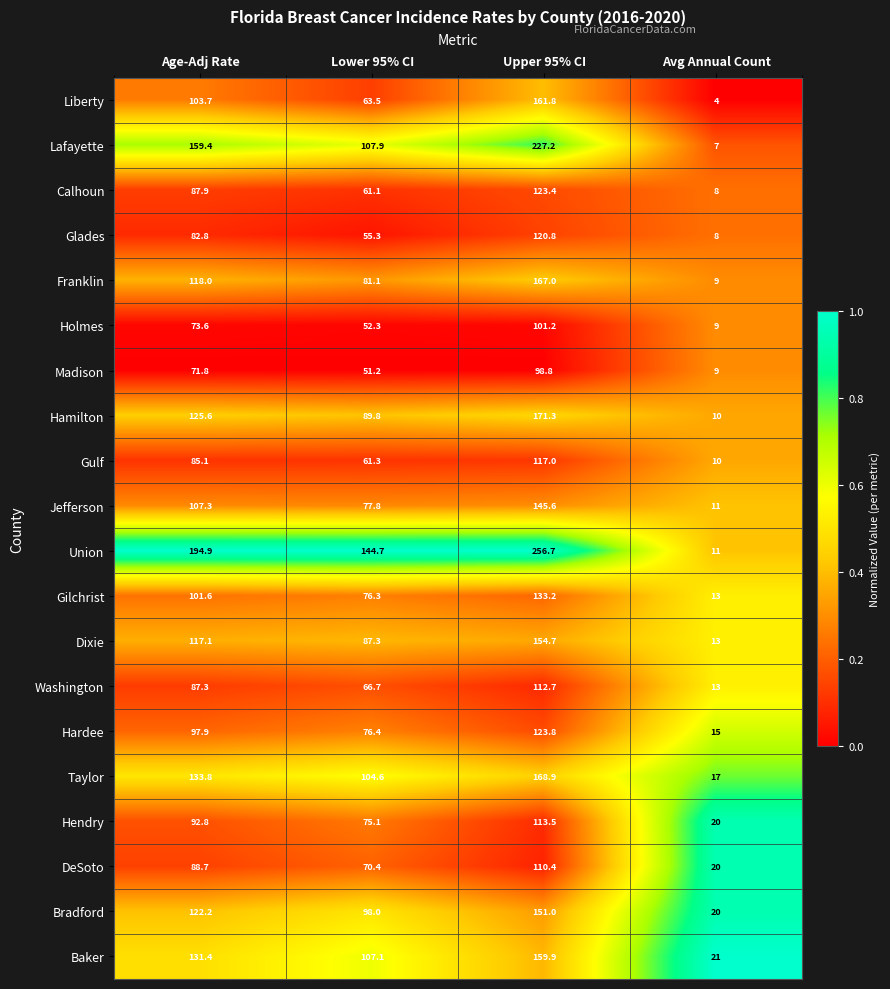

Which series has the largest total across all categories?

Union